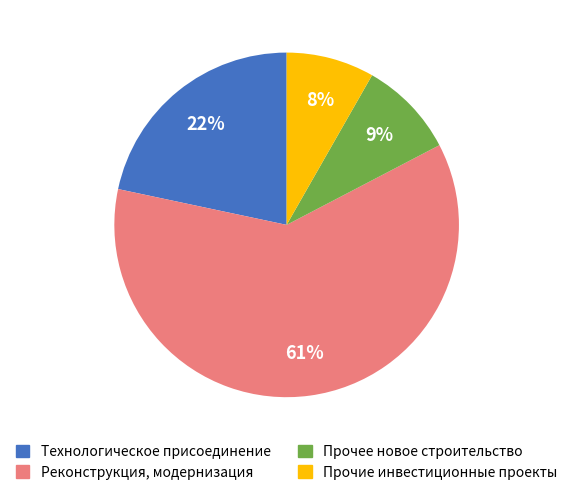

The Технологическое присоединение slice represents 35% of the pie. True or false?

False